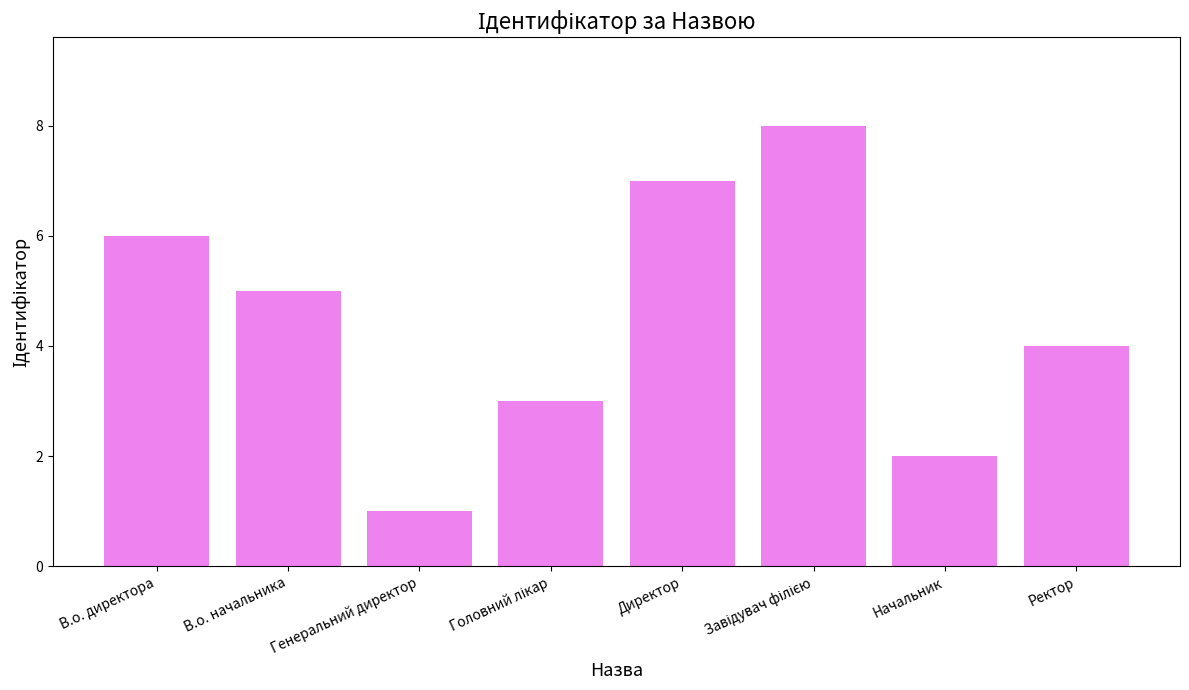

What is the difference between the values at В.о. начальника and В.о. директора?

1